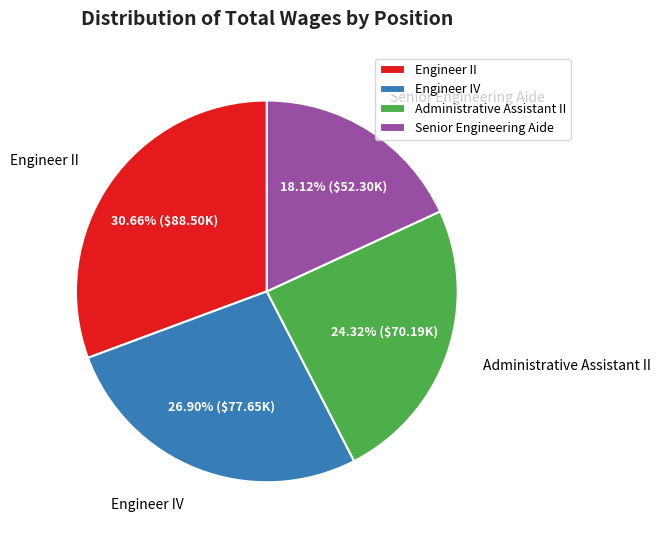

To the nearest percent, what portion does Administrative Assistant II represent?

24%